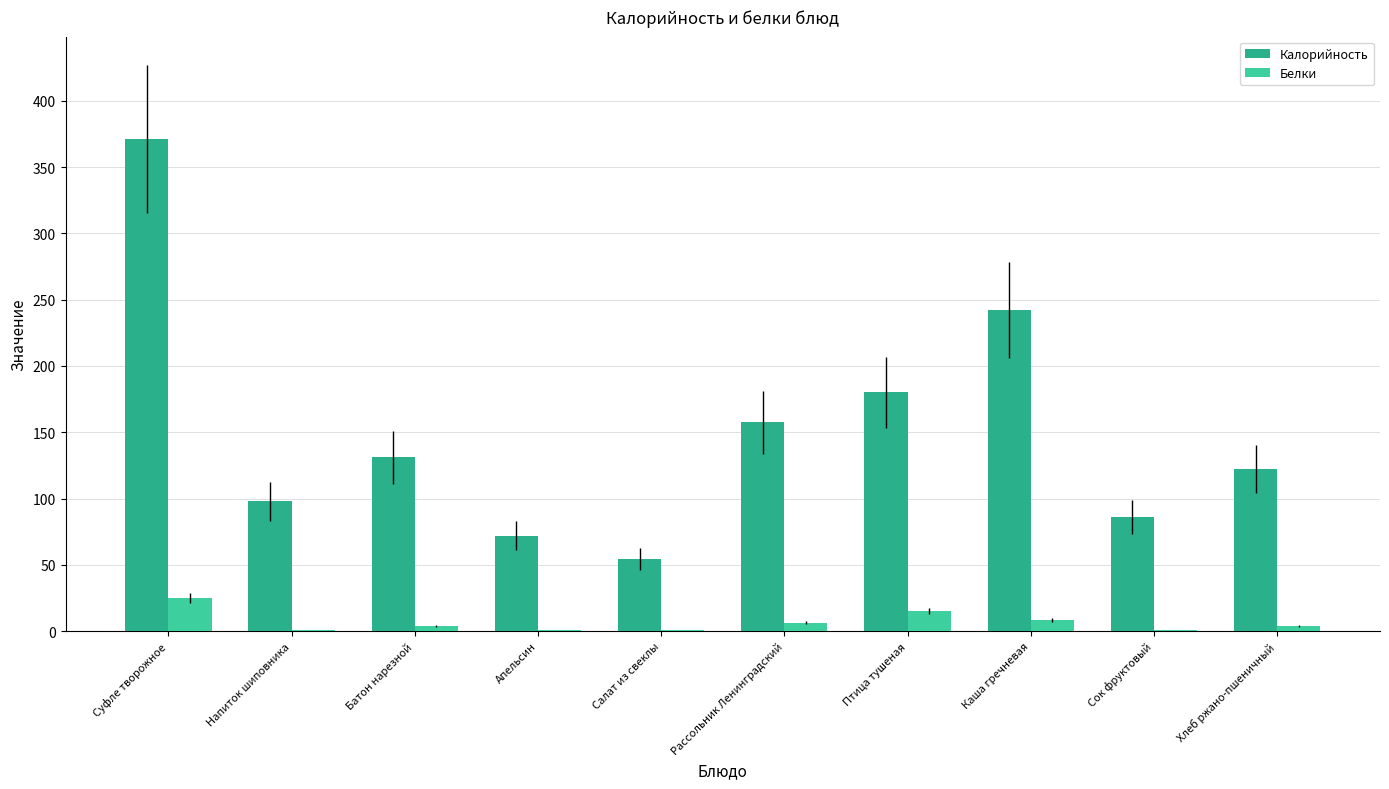

The value of Белки at Хлеб ржано-пшеничный is 4.0. True or false?

True